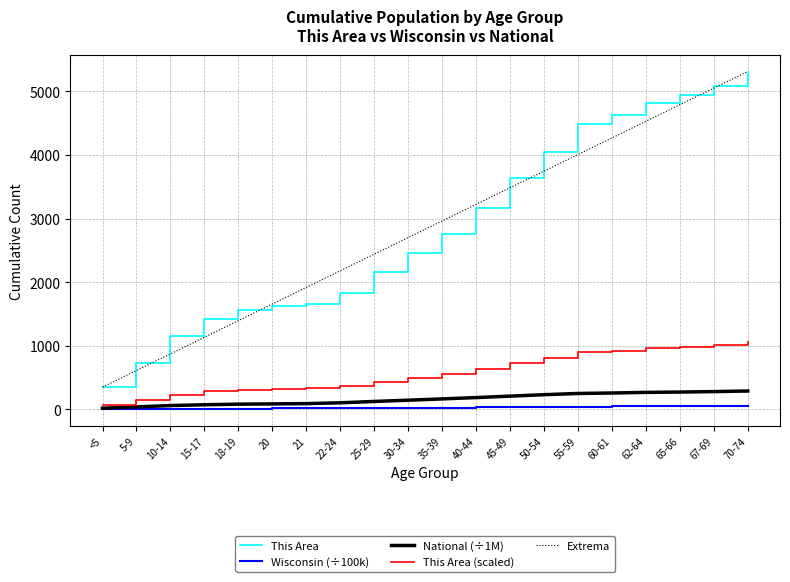

Is it true that This Area (scaled) equals 324.0 at 20?

True